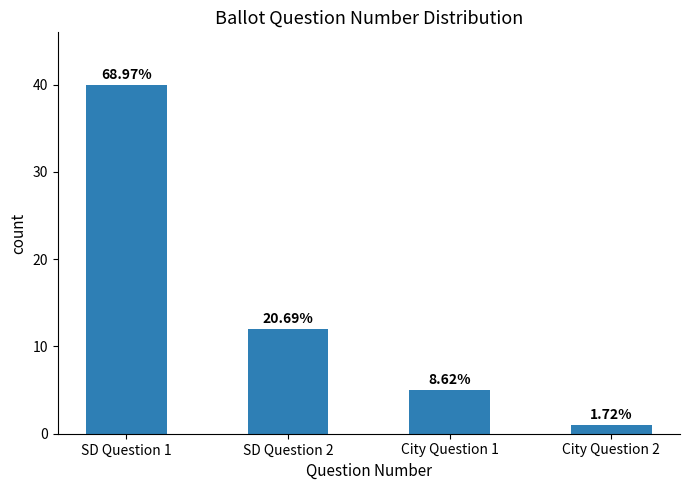

Are the bars horizontal?

No